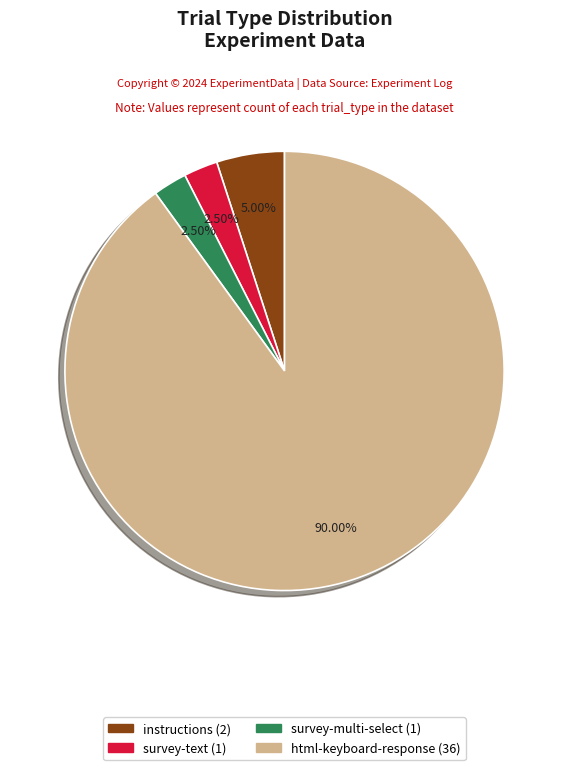

Does html-keyboard-response represent more than half of the total?

Yes